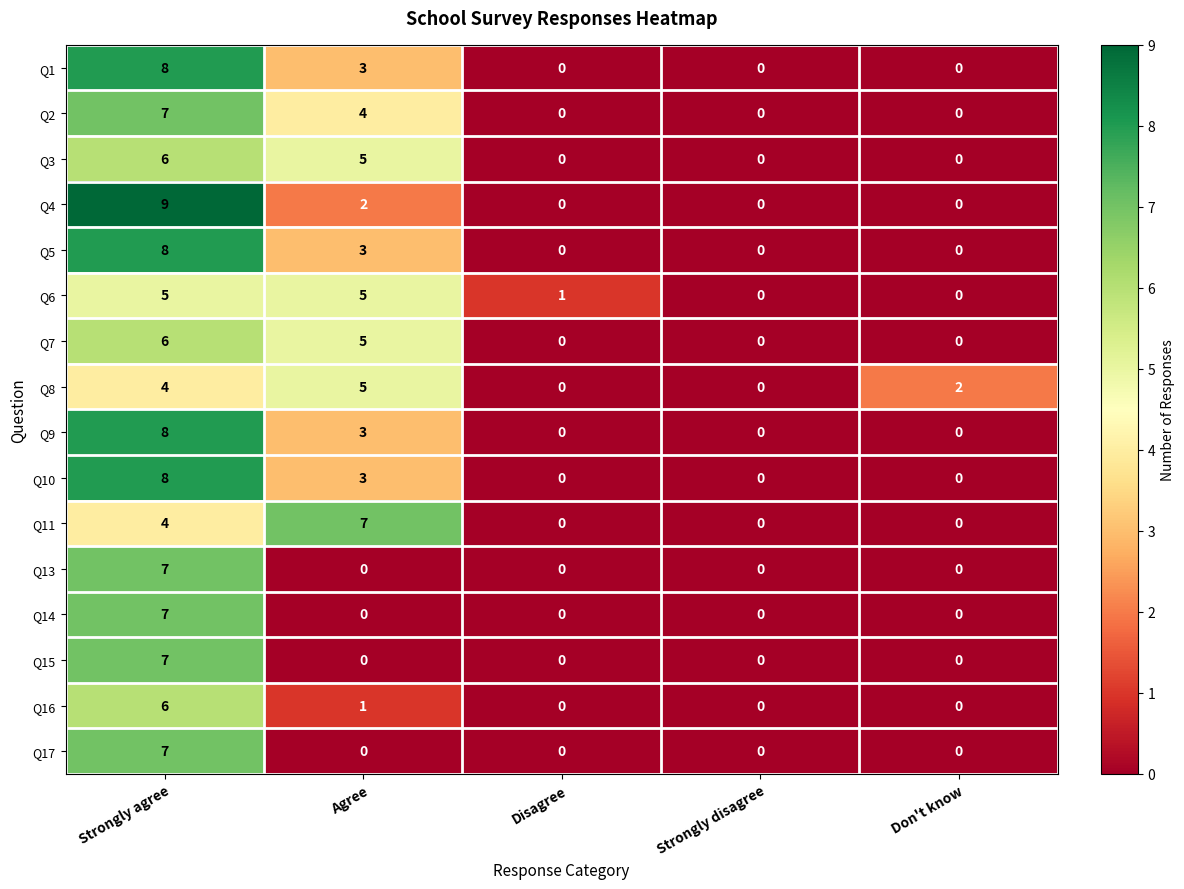

At which category is the sum across all series the highest?

Strongly agree